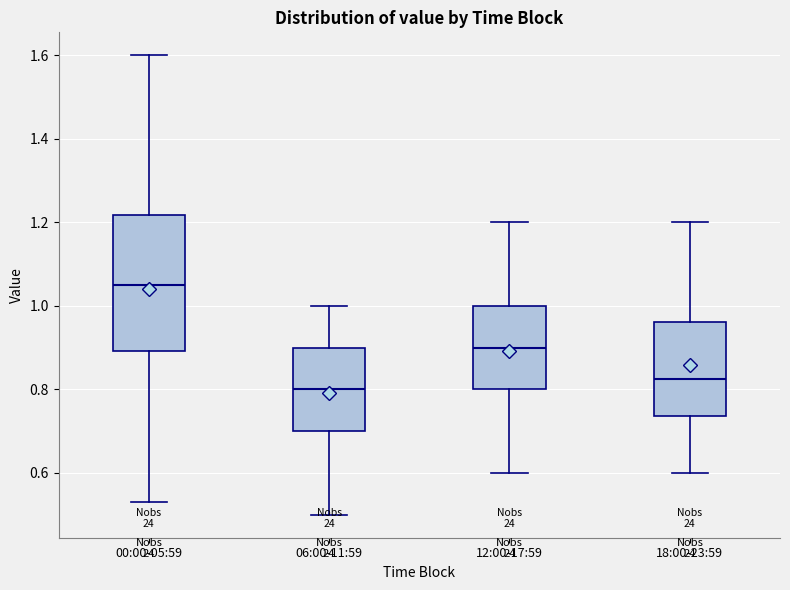

Where does the lower whisker of the box for 18:00-23:59 end on the y-axis? The values are not printed on the chart, so give them approximately, as read against the axis.

0.60